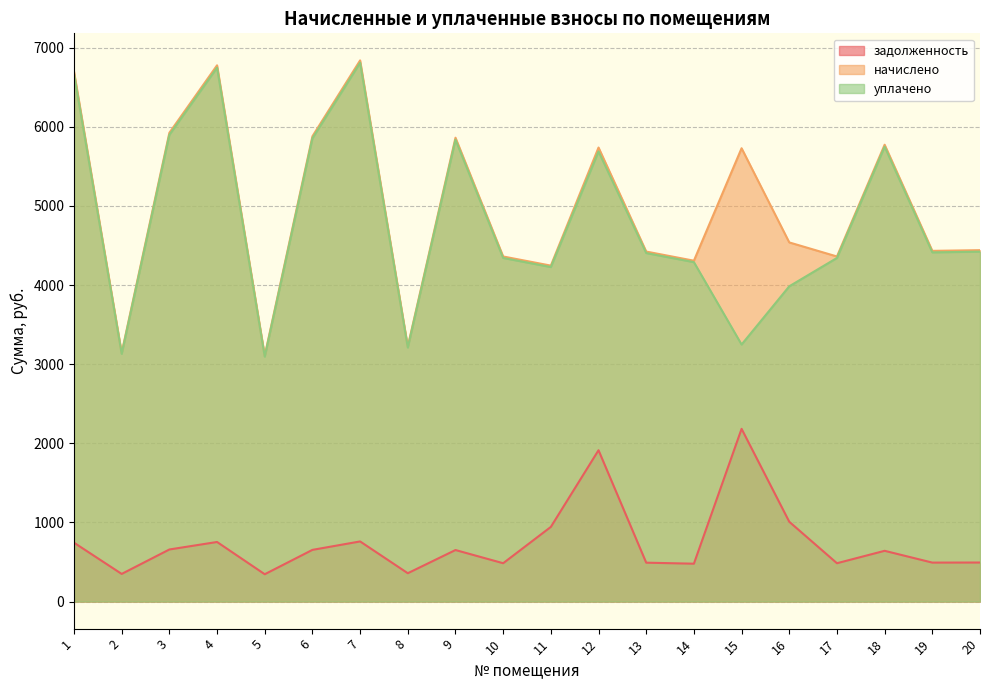

At which label does начислено reach its minimum?

5